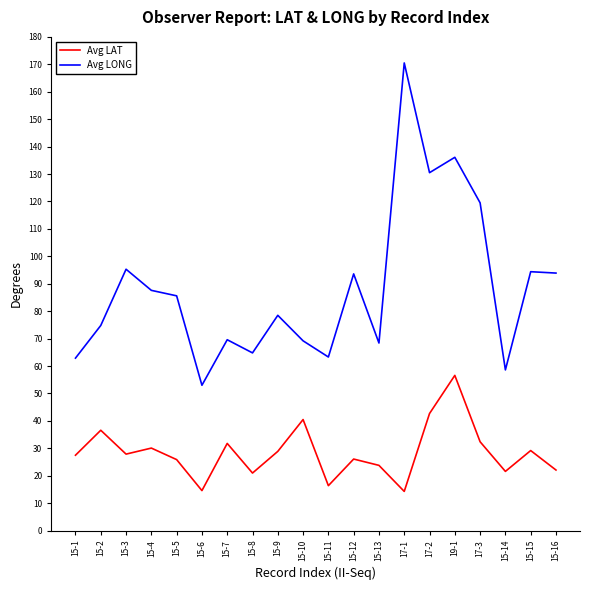

What is the spread (max minus min) of values at 15-14?

37.0